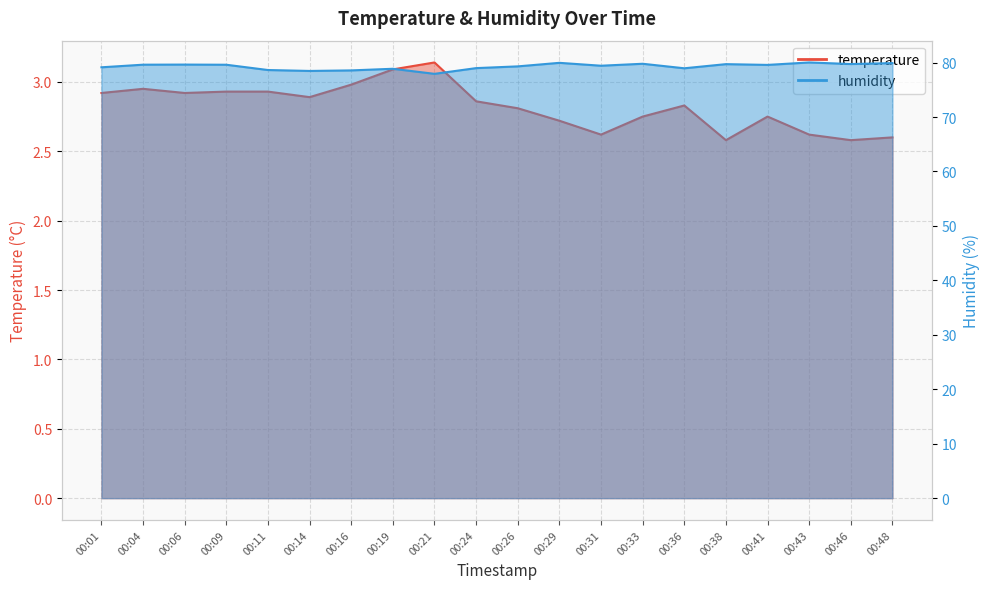

What are all the series names shown in the legend?

temperature, humidity